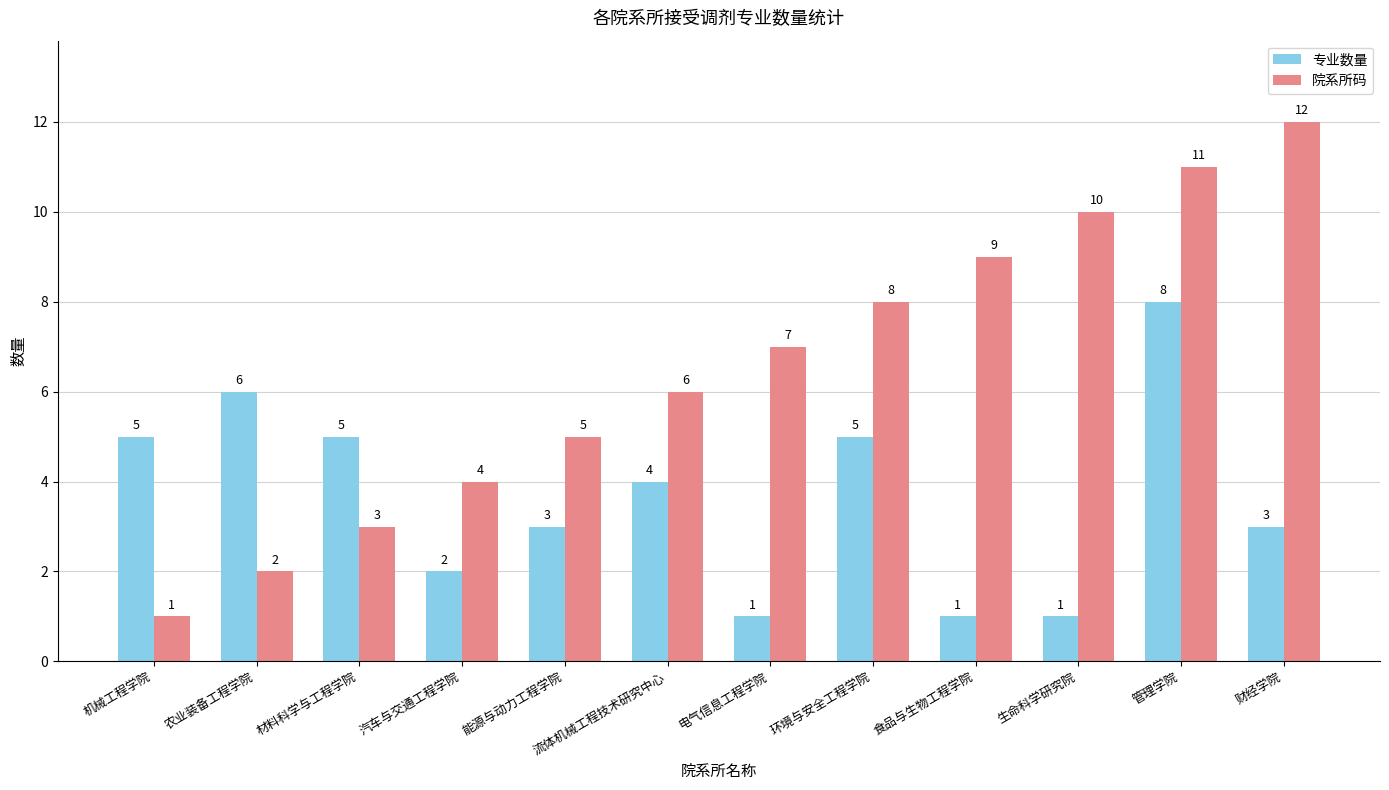

How many values in the 专业数量 series are below 4?

6